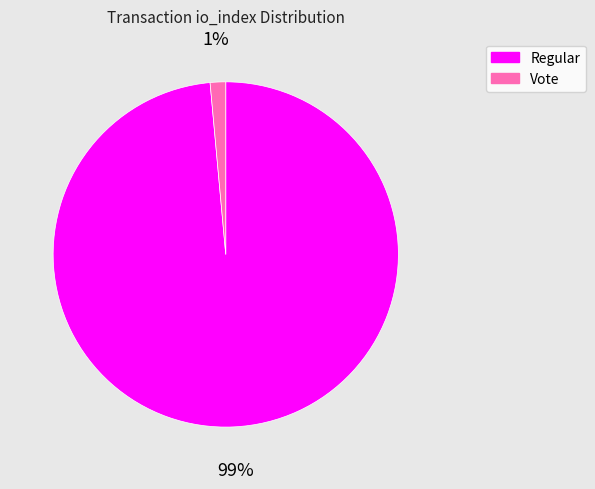

Is there any slice that represents more than half of the pie?

Yes